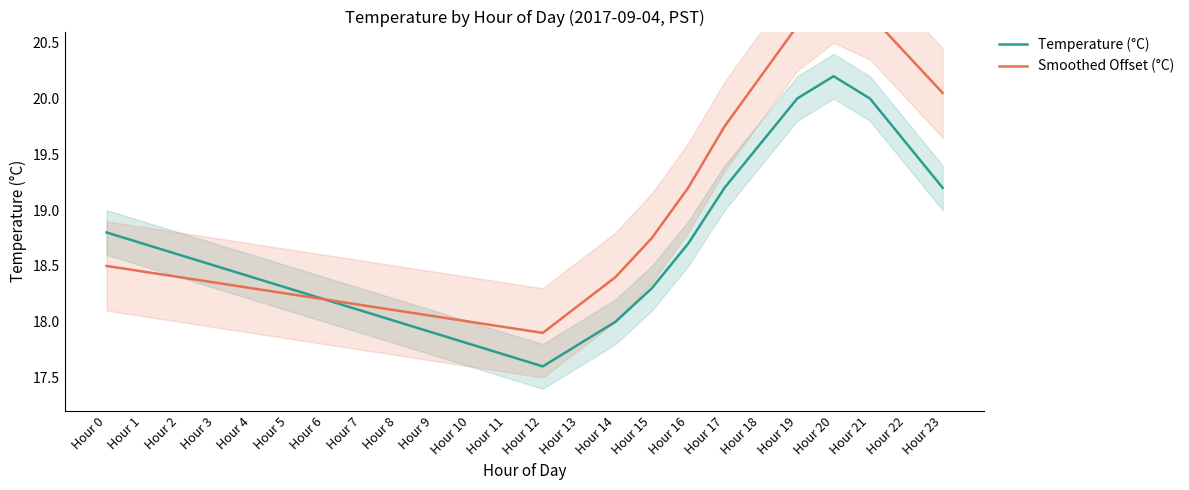

What are all the series names shown in the legend?

Temperature (°C), Smoothed Offset (°C)